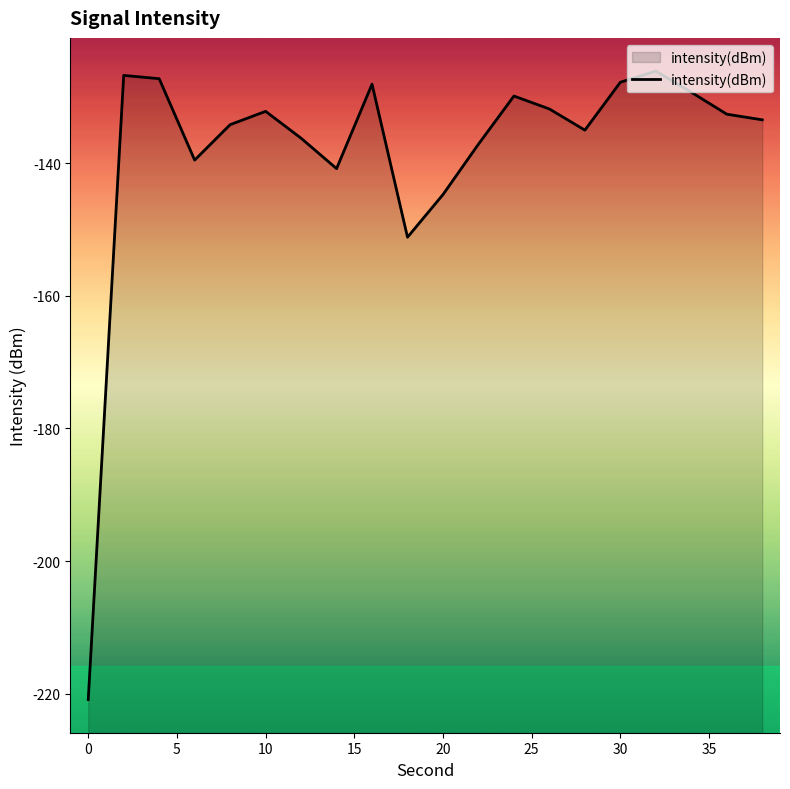

What is the difference between the second highest and second lowest values?

24.4